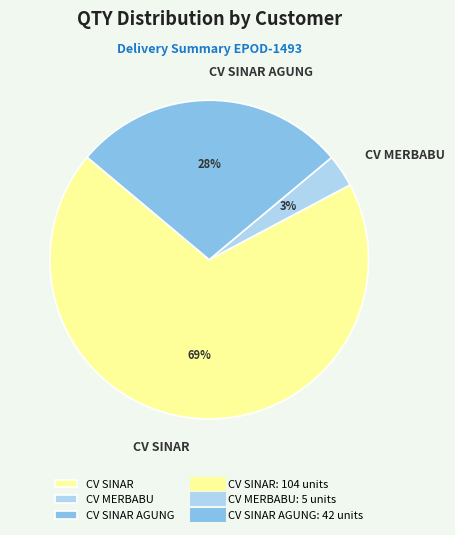

Which slice represents more than half of the pie?

CV SINAR